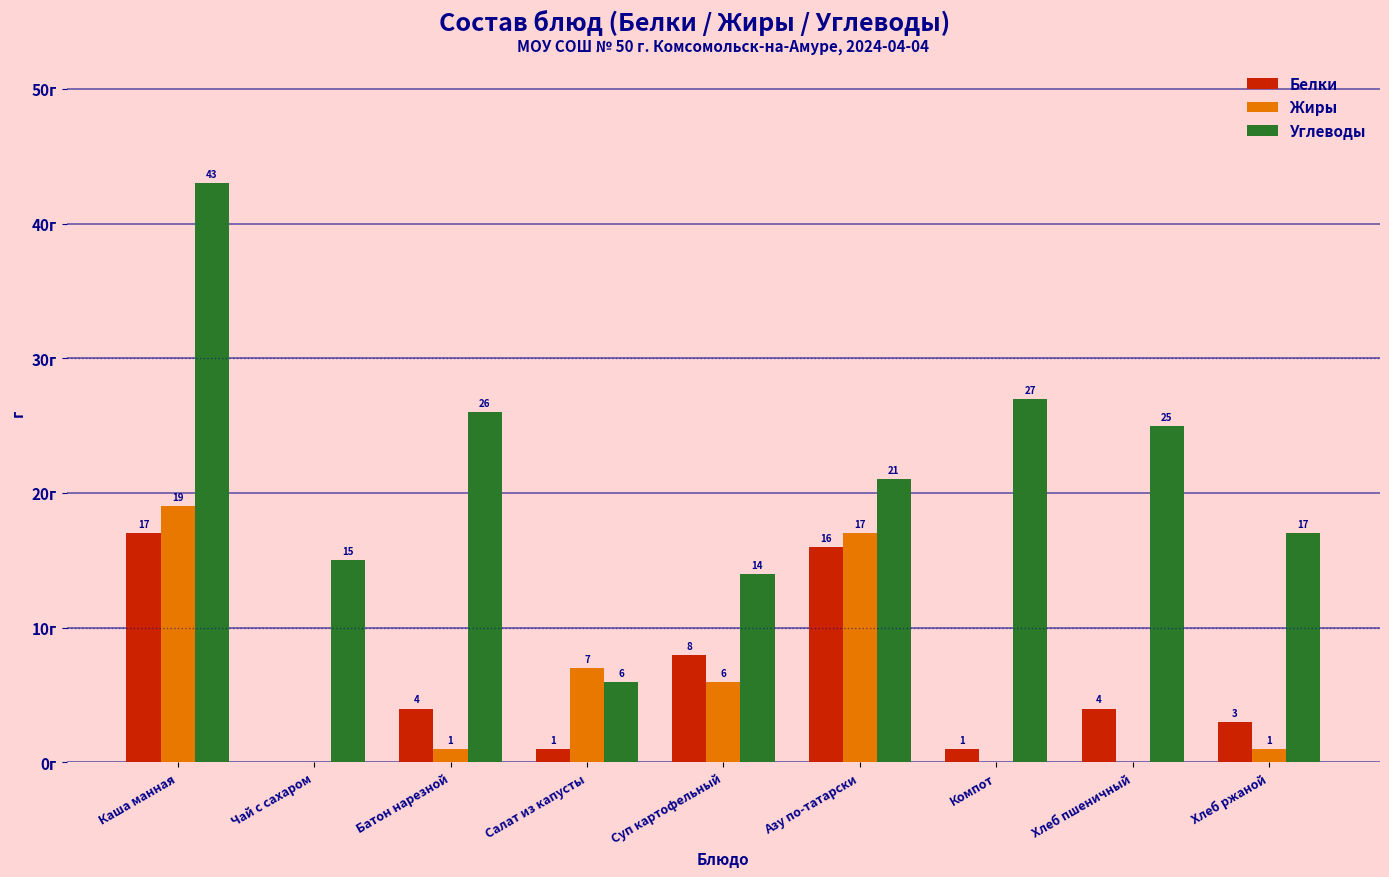

Between Чай с сахаром and Хлеб ржаной, which series saw the biggest shift?

Белки